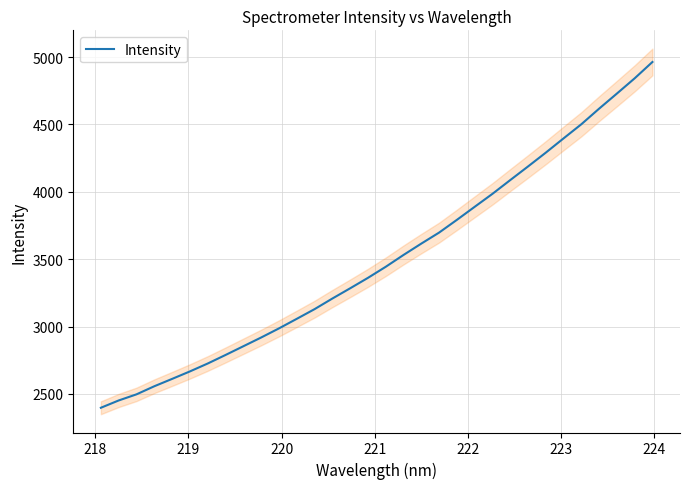

What is the difference between the second highest and minimum values?

2445.8